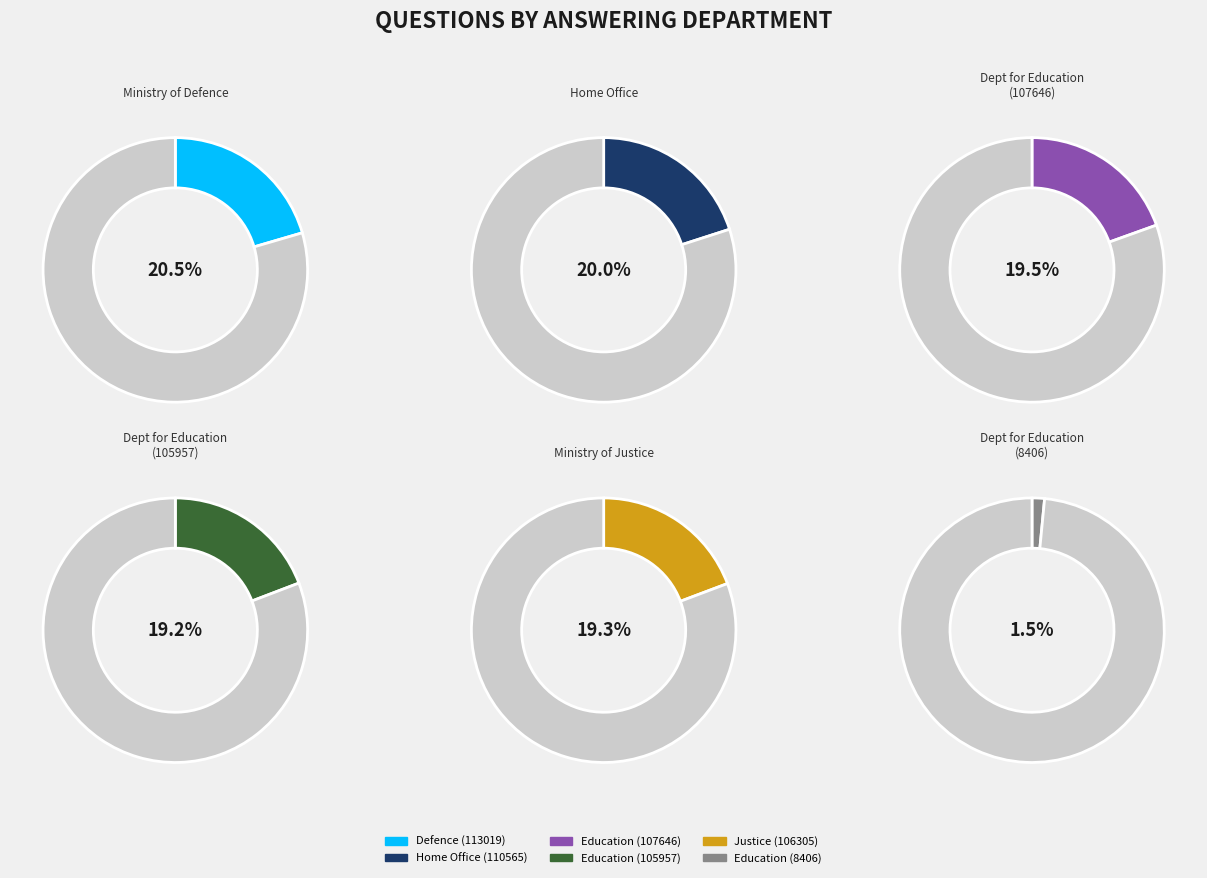

Combined, what portion of the pie is Home Office (110565) and Justice (106305)?

39.3%